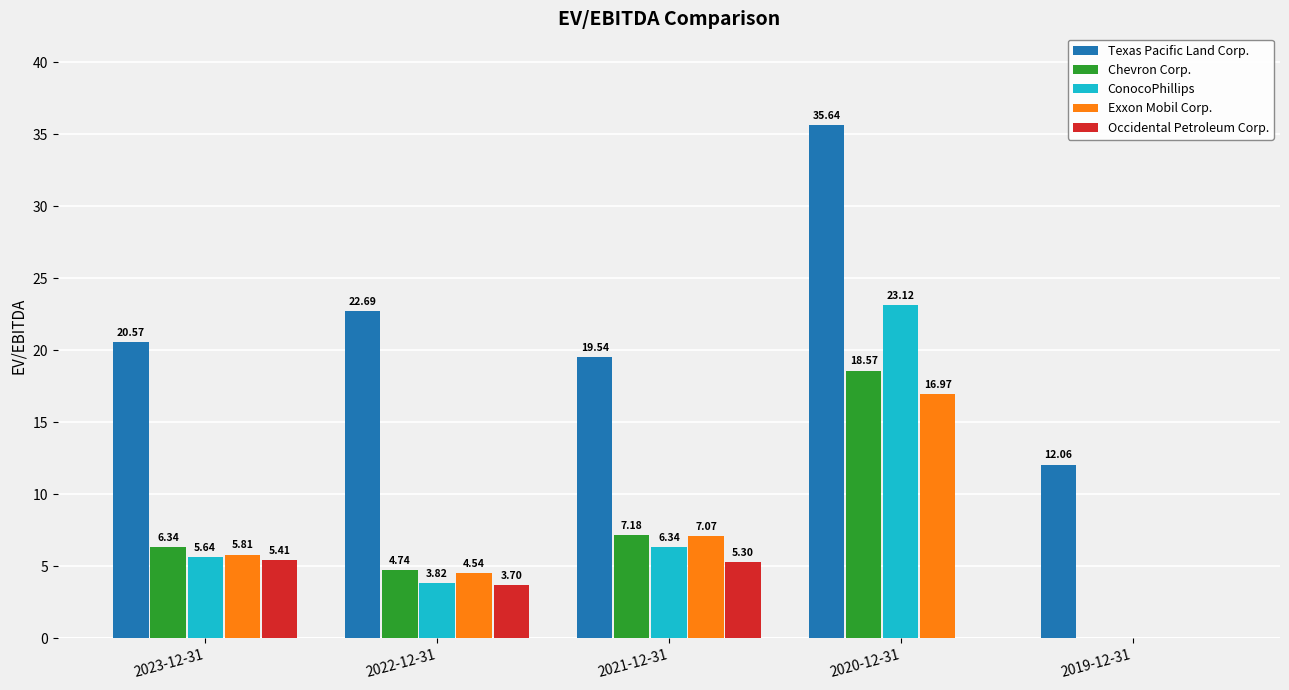

What is the maximum value shown in the chart?

35.6